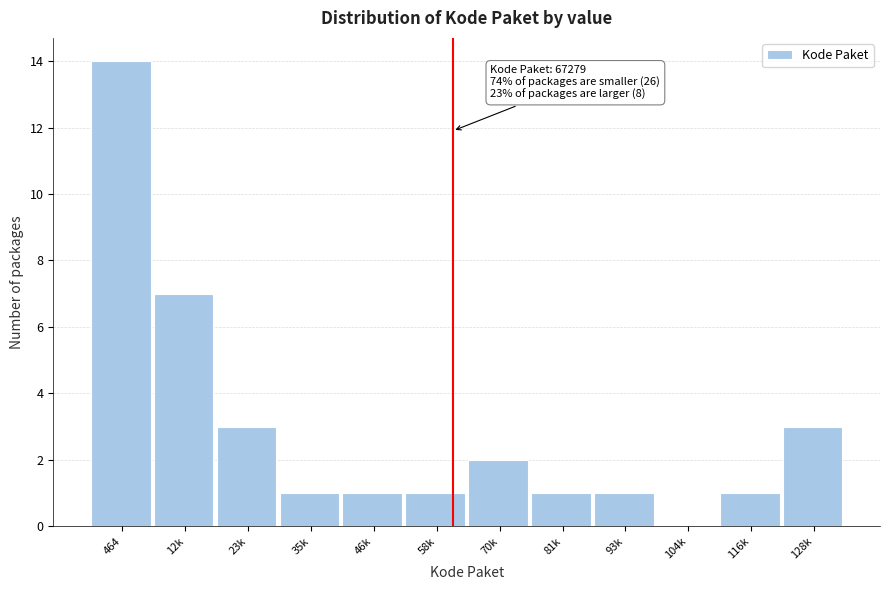

Reading right to left, list all the values displayed in this chart.

128k=3	116k=1	104k=0	93k=1	81k=1	70k=2	58k=1	46k=1	35k=1	23k=3	12k=7	464=14